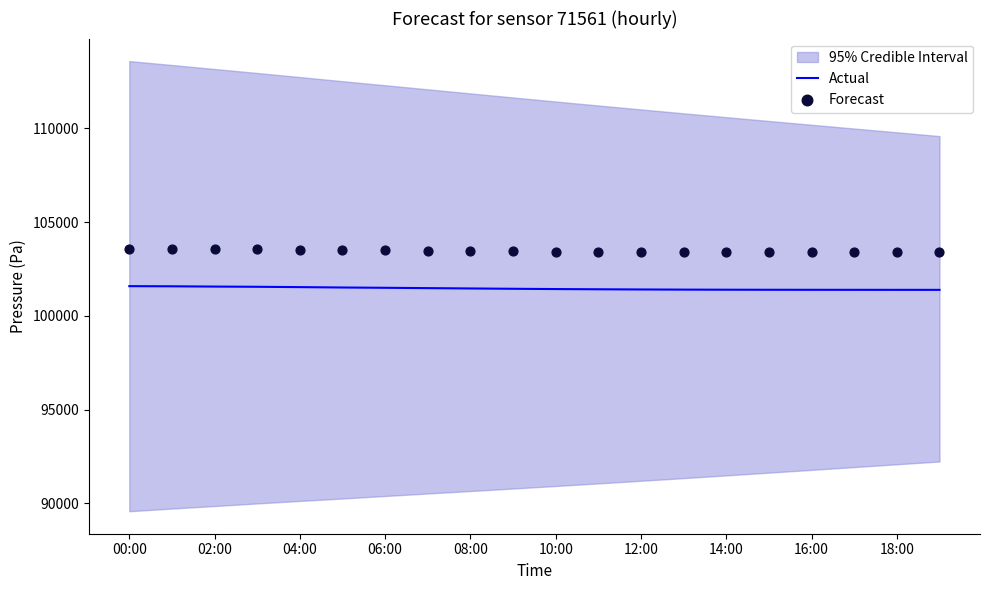

What is the minimum value for Actual?

101387.0